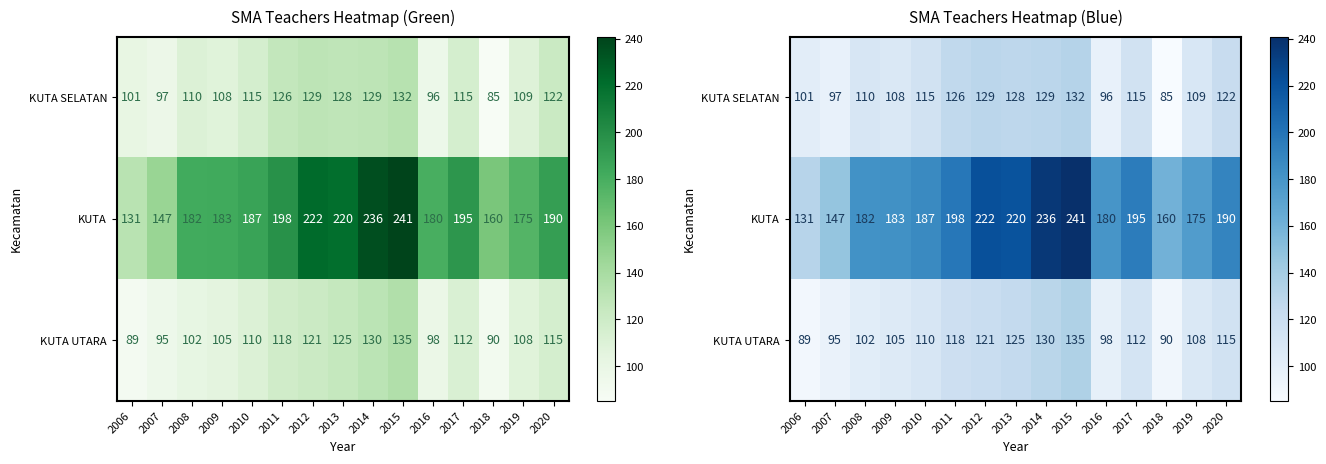

True or false: KUTA has a value of 258 at 2017.

False